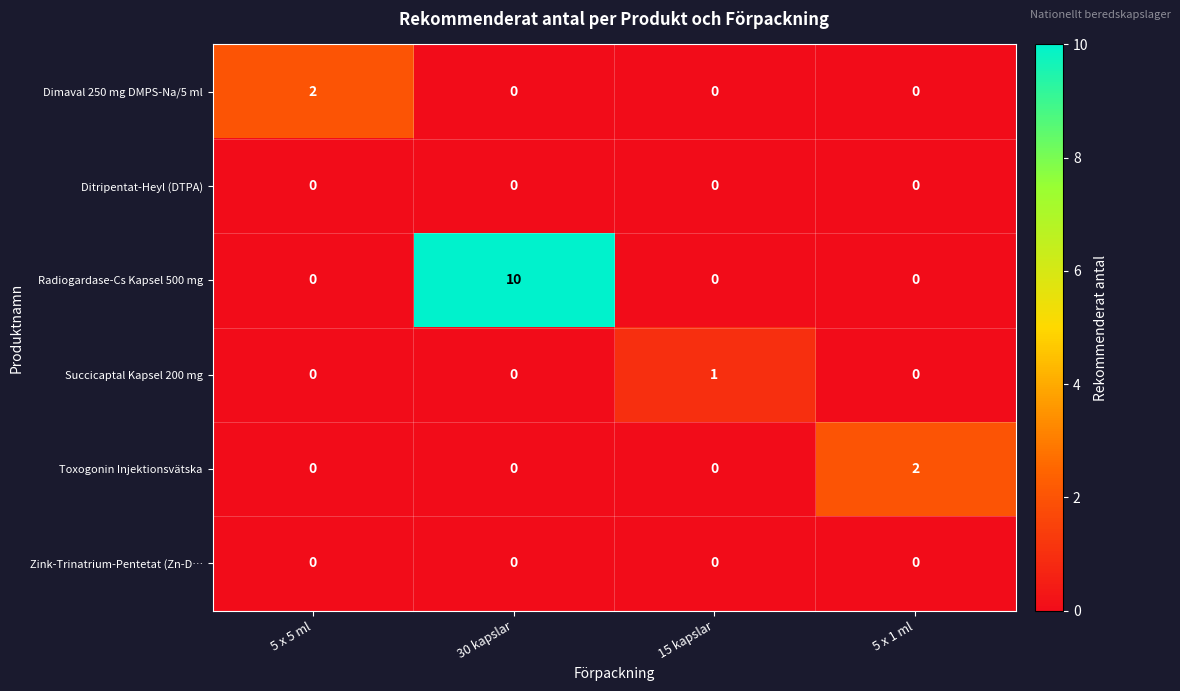

At which label does Succicaptal Kapsel 200 mg reach its peak?

15 kapslar